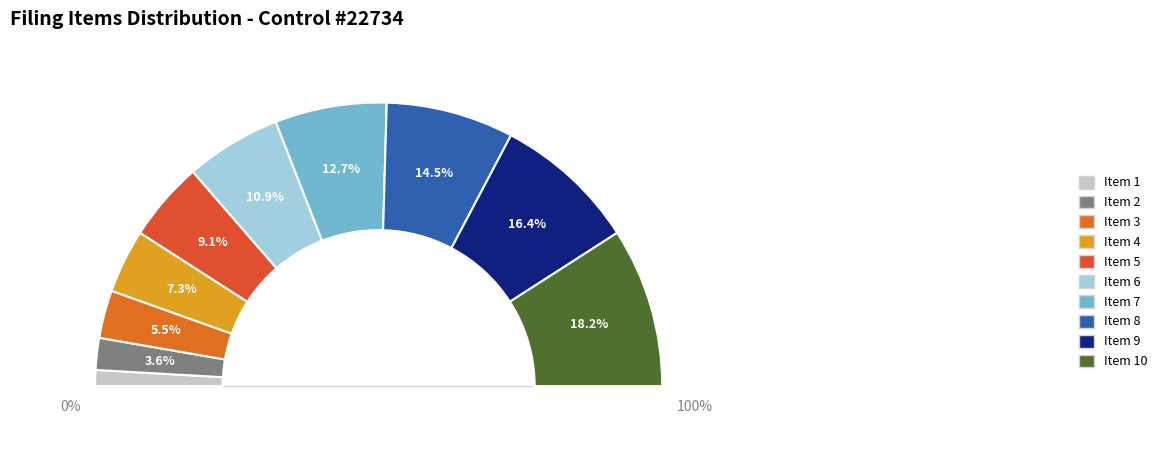

Which slice is the smallest?

Item 1